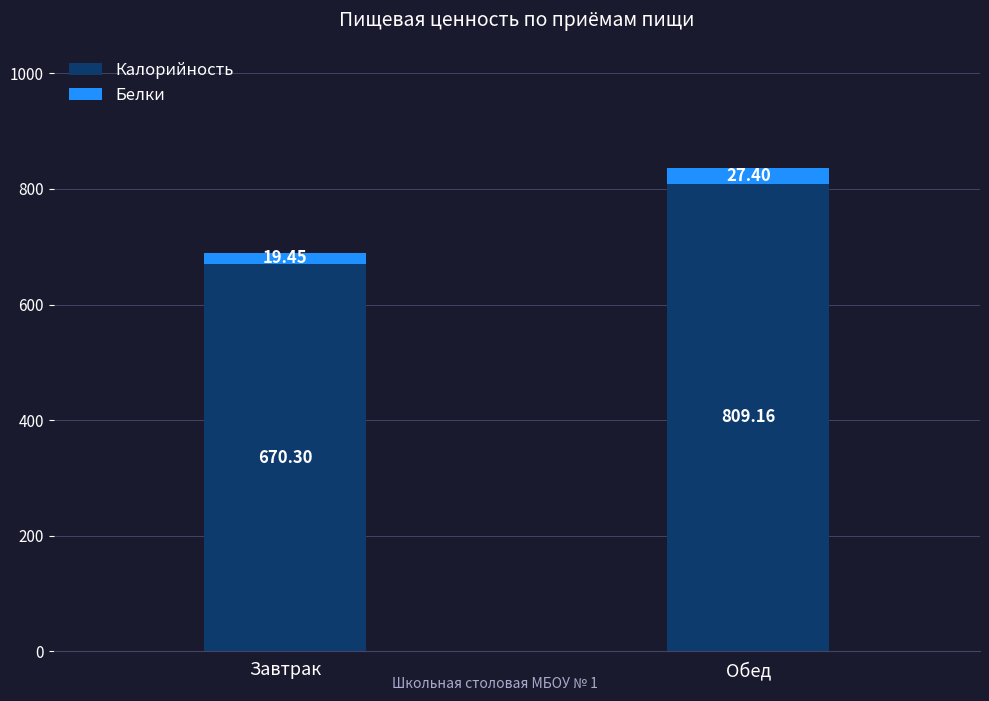

What is the sum of the Калорийность values at Обед and Завтрак?

1479.5